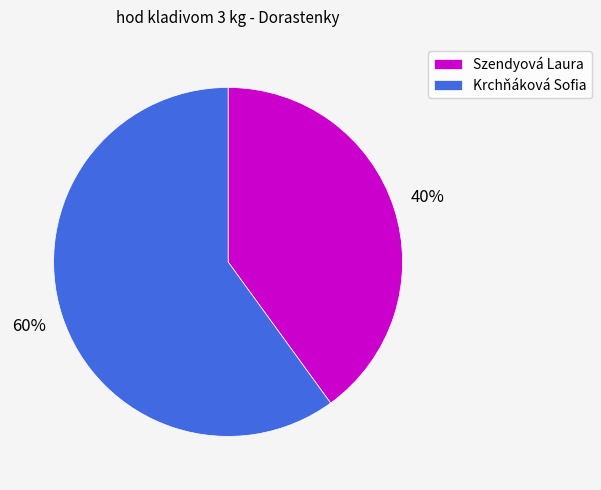

Count the number of slices in the pie.

2